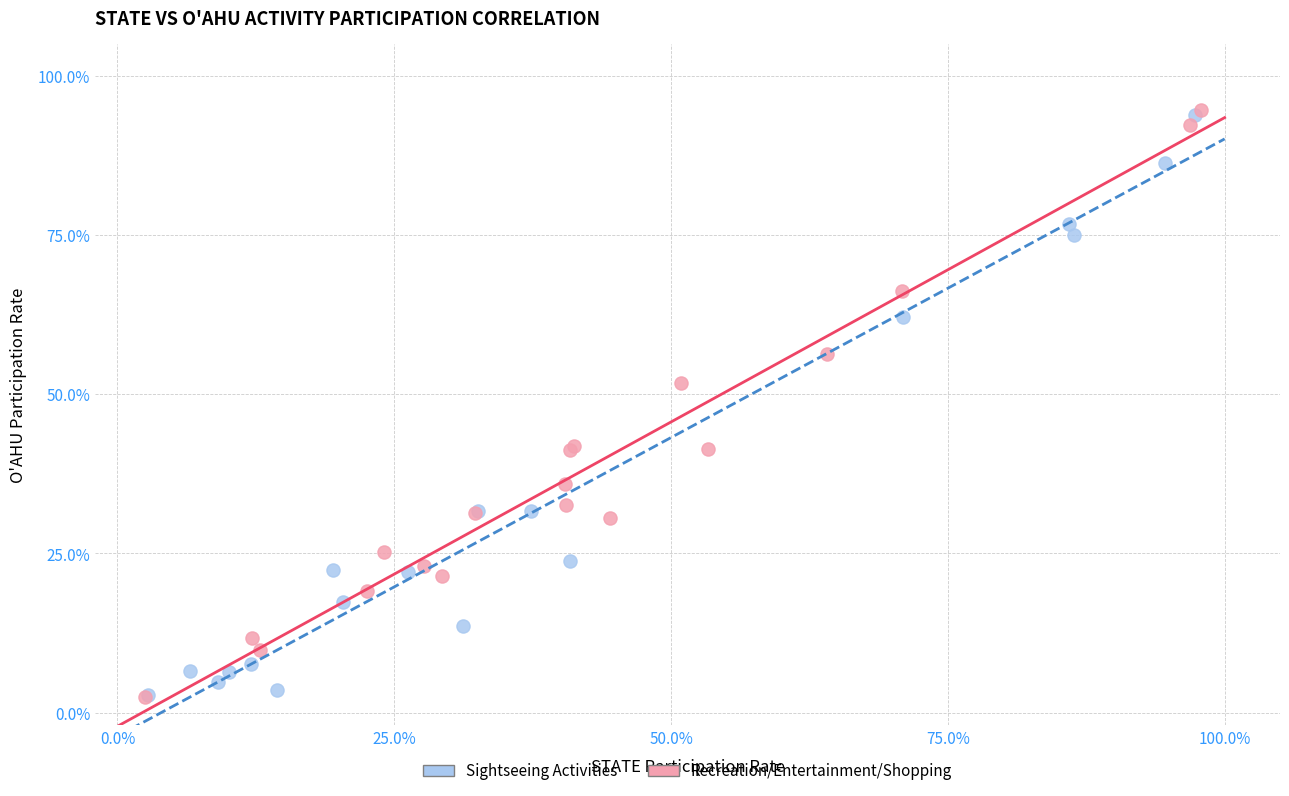

Which series has the widest spread of Y values?

Recreation/Entertainment/Shopping